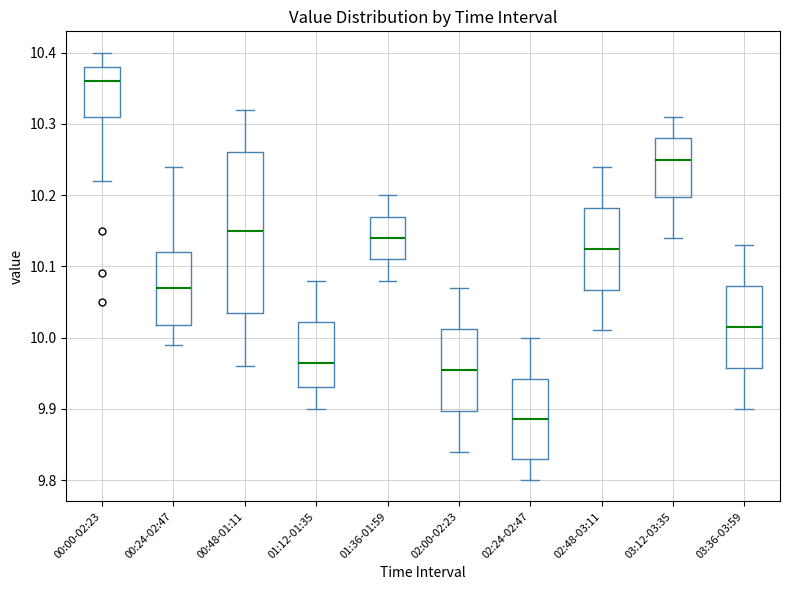

Which box is the tallest, from its lower edge to its upper edge?

00:48-01:11